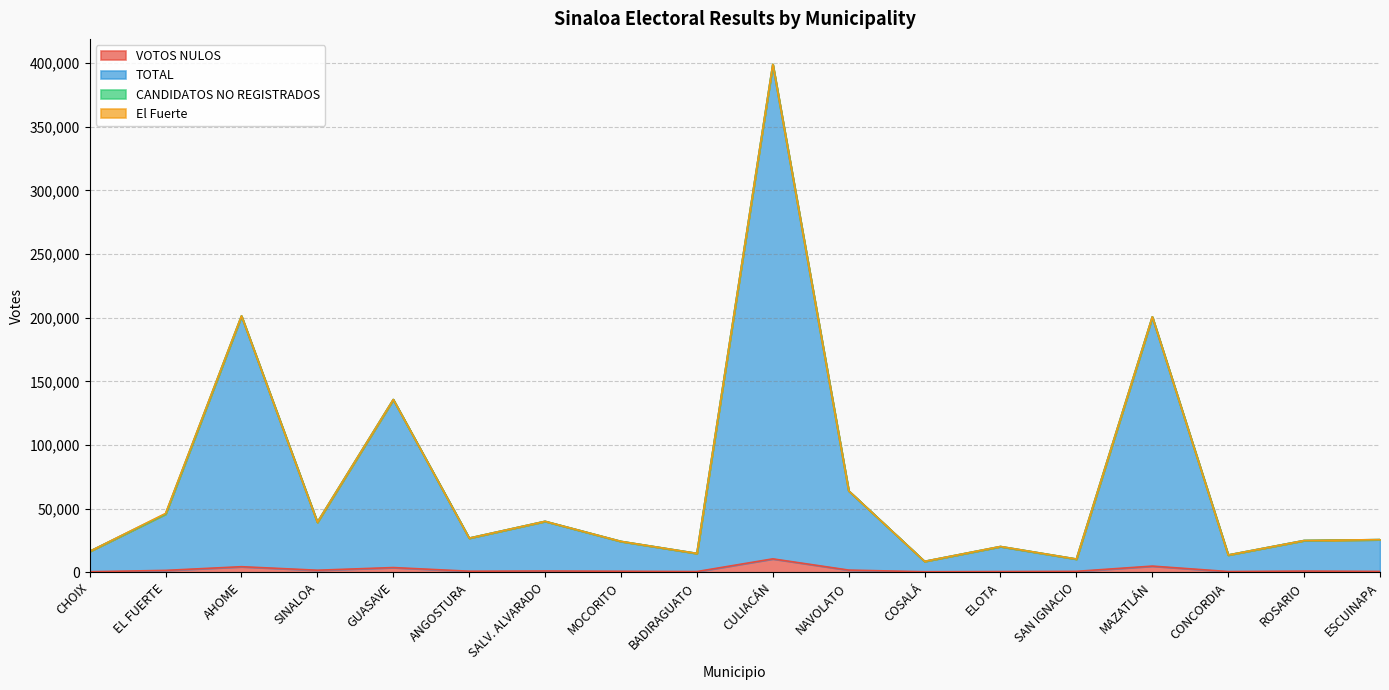

Which series has the widest spread of values?

TOTAL